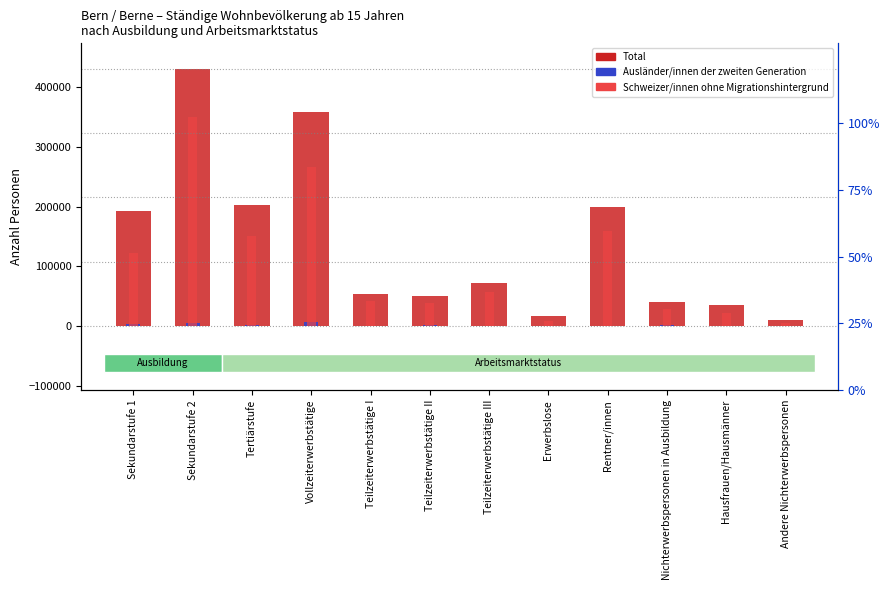

Rank the series by their average value, from highest to lowest.

Total, Schweizer/innen ohne Migrationshintergrund, Ausländer/innen der zweiten Generation